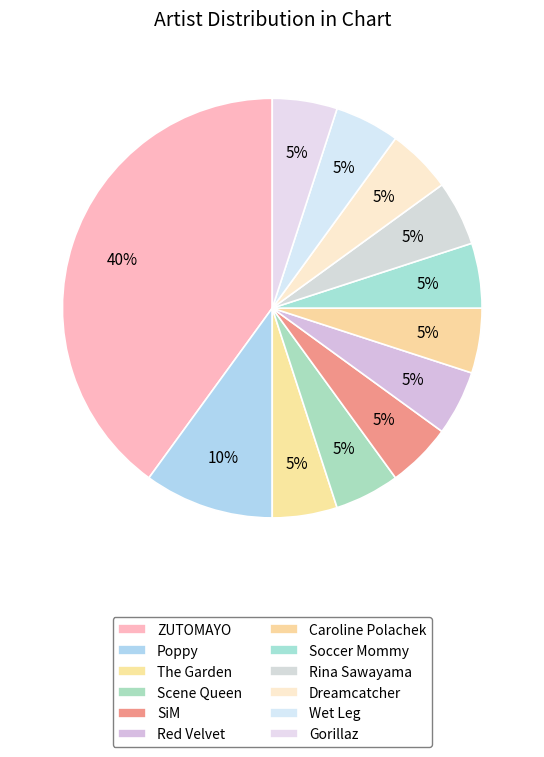

Rank the categories by value from highest to lowest.

ZUTOMAYO, Poppy, The Garden, Scene Queen, SiM, Red Velvet, Caroline Polachek, Soccer Mommy, Rina Sawayama, Dreamcatcher, Wet Leg, Gorillaz